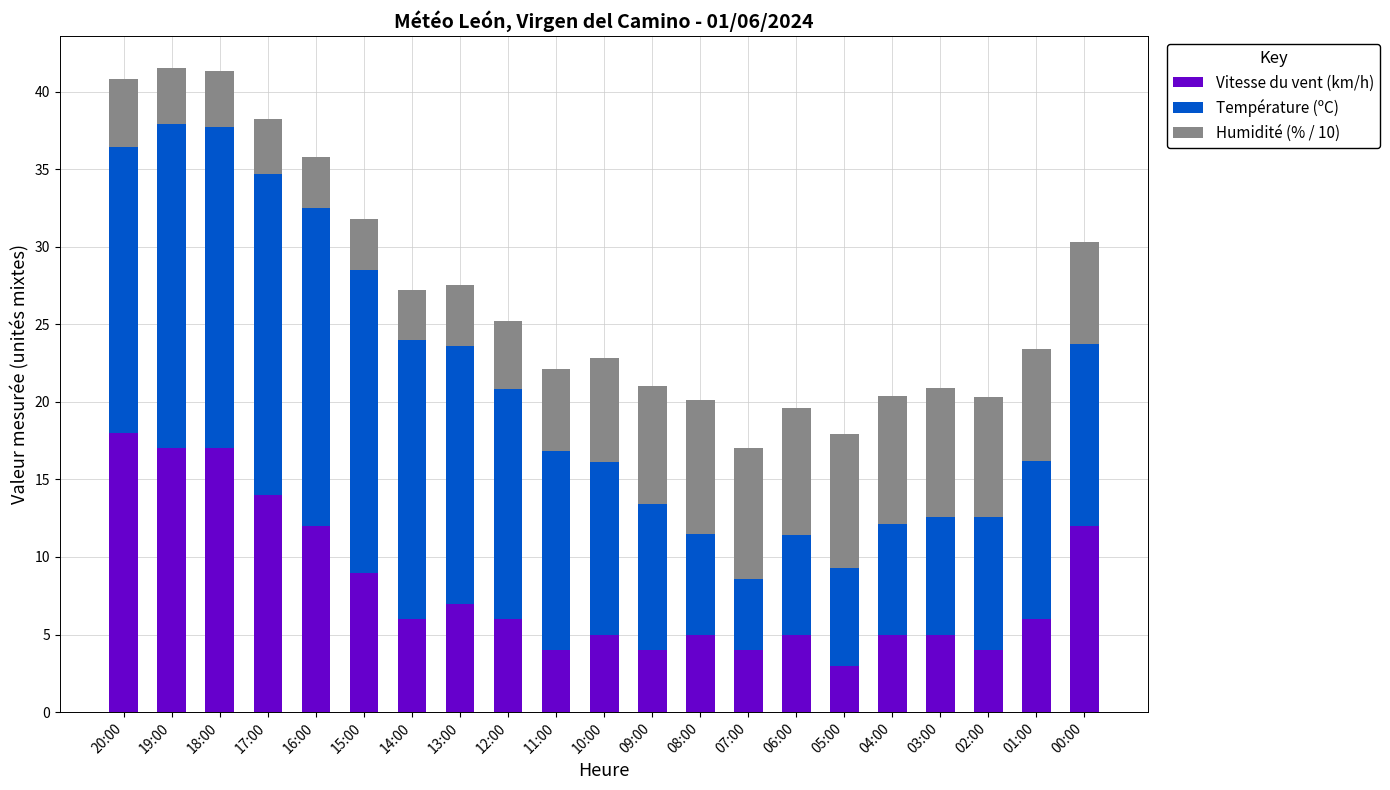

The Vitesse du vent (km/h) series shows 5.0 at 04:00. True or false?

True